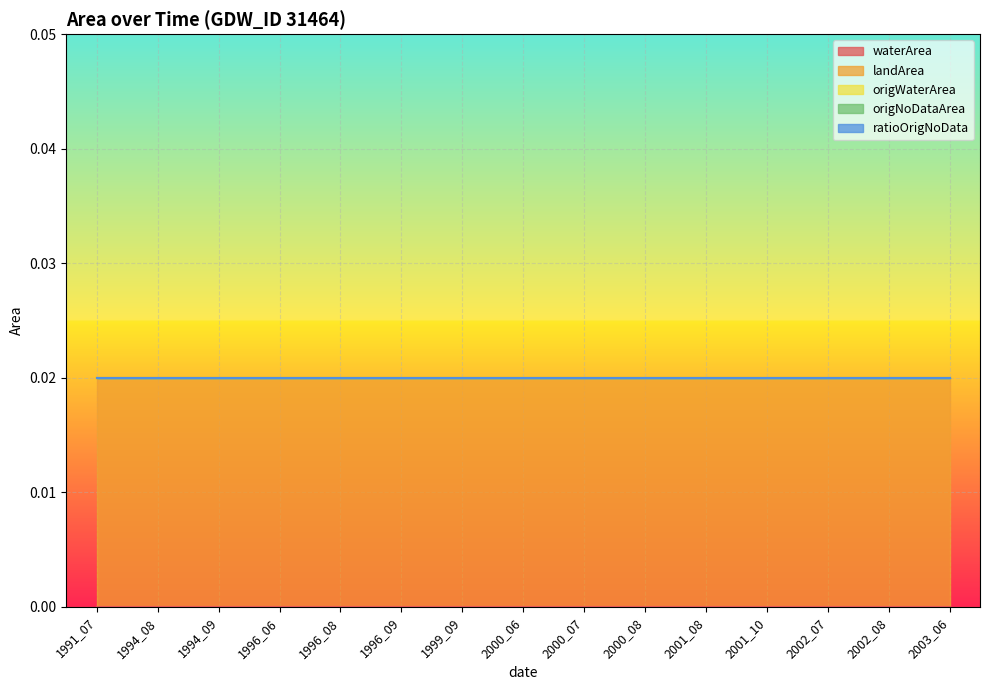

Which series has the largest range (max minus min)?

waterArea